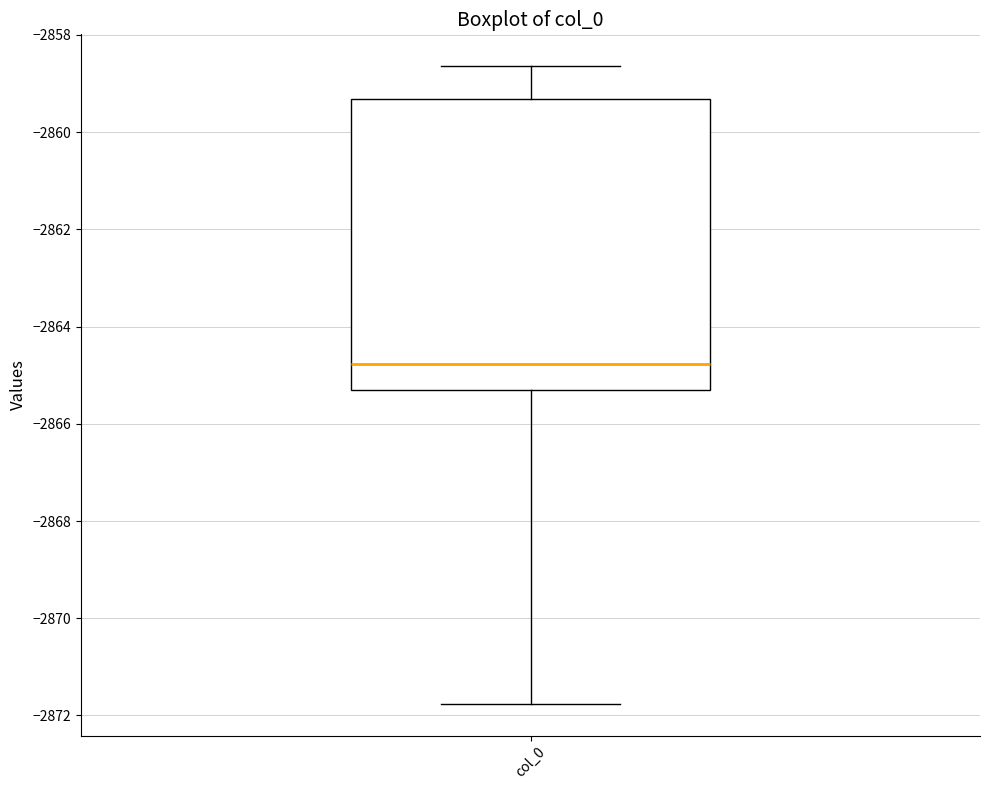

Where does the upper whisker of the box for col_0 end on the y-axis? The values are not printed on the chart, so give them approximately, as read against the axis.

-2858.6